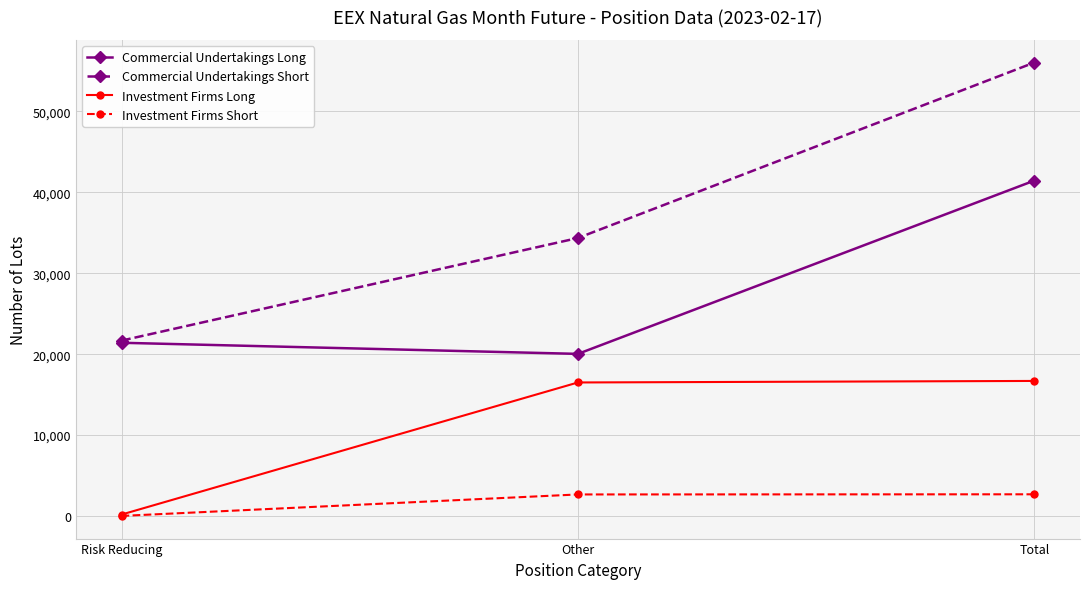

How many data points in Investment Firms Short are less than 2671?

1